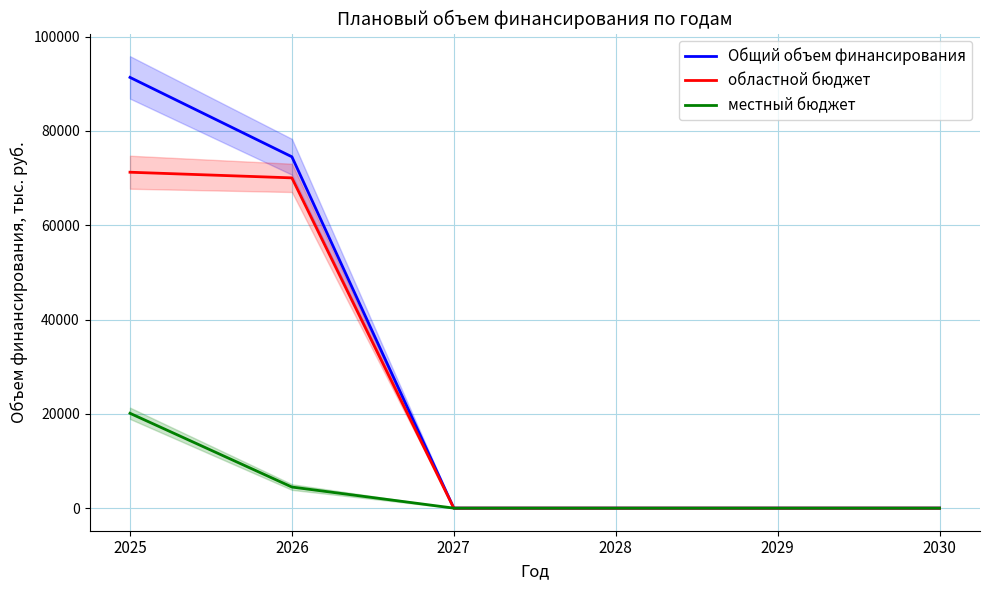

How many values in местный бюджет are above zero?

2